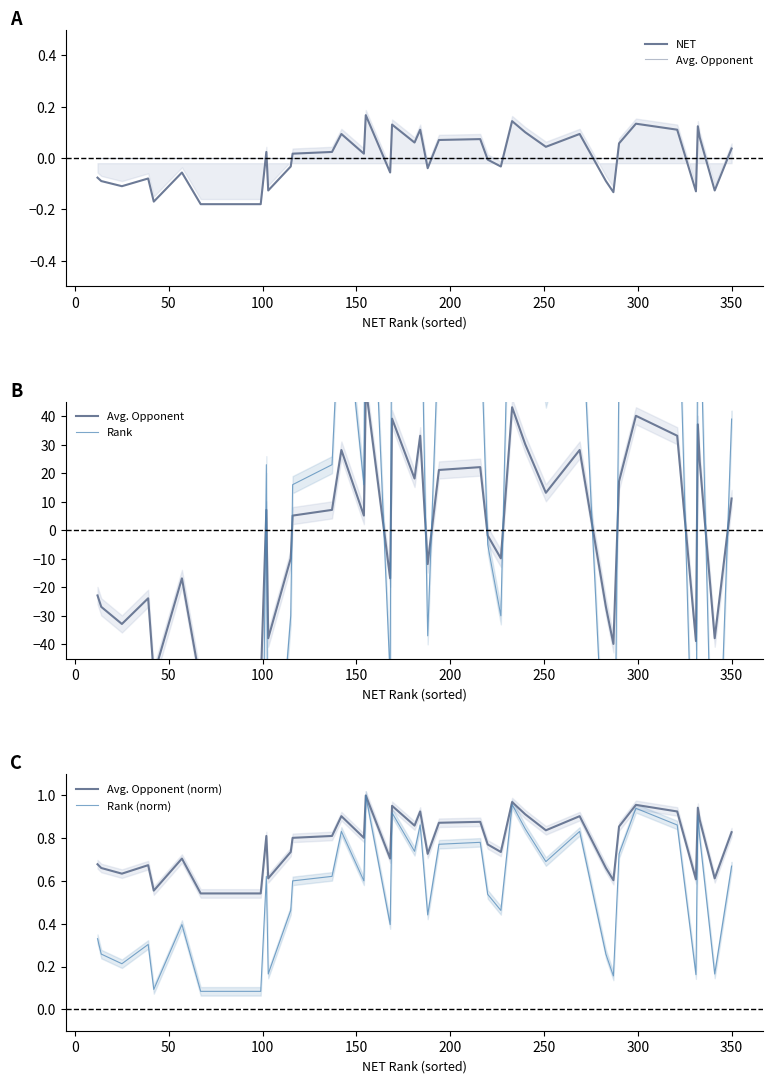

Which series has the widest spread of values?

Rank